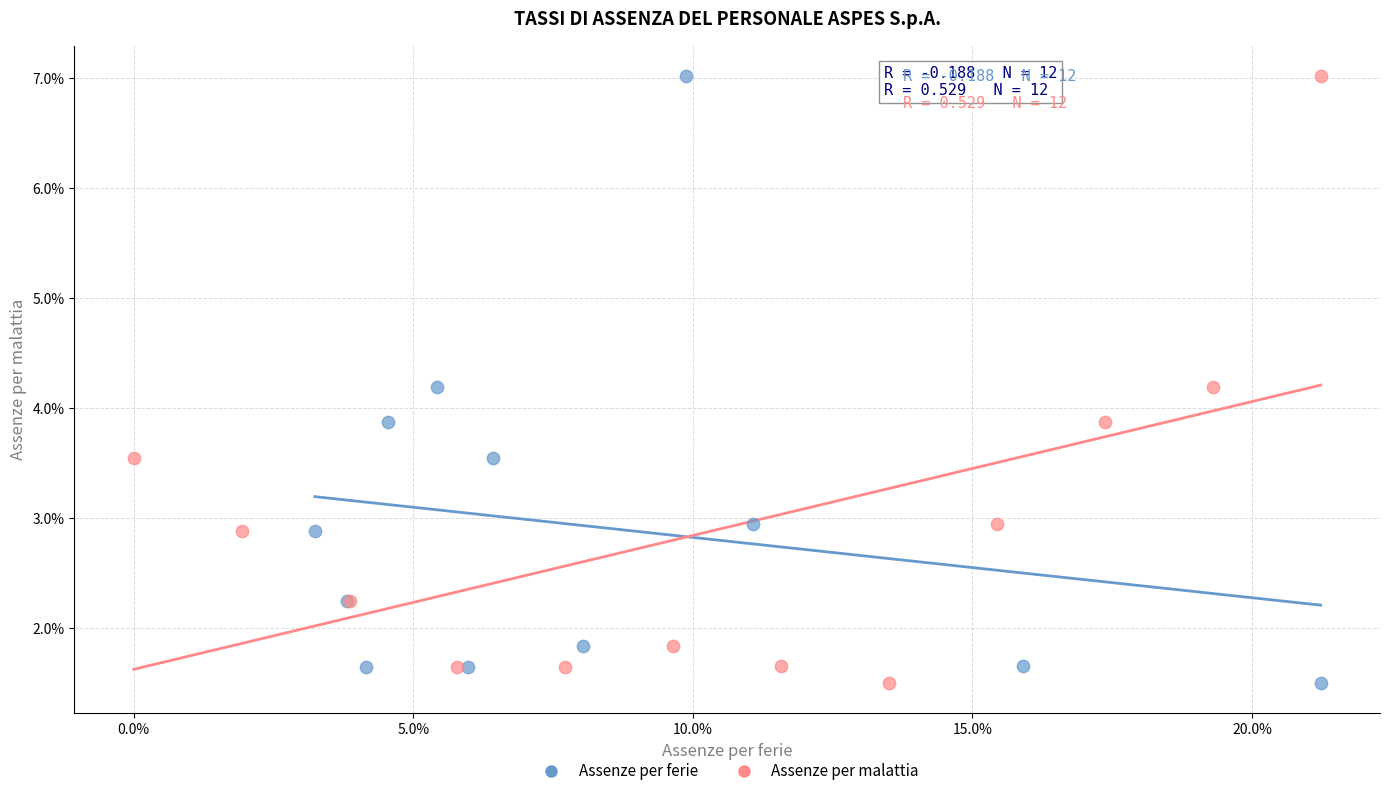

What are all the series names shown in the legend?

Assenze per ferie, Assenze per malattia